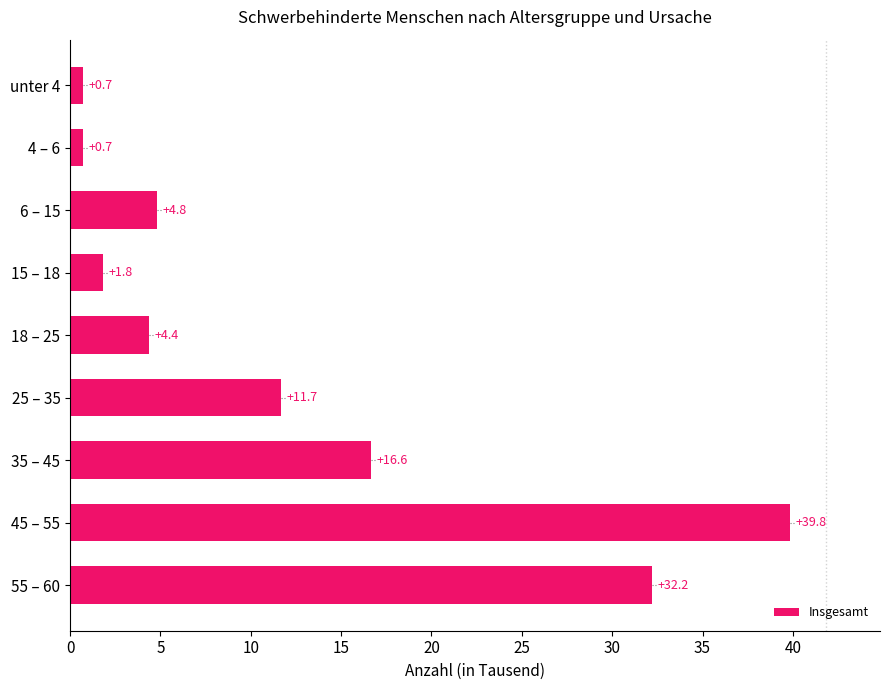

What is the label of the 2nd bar from the bottom?

45 – 55